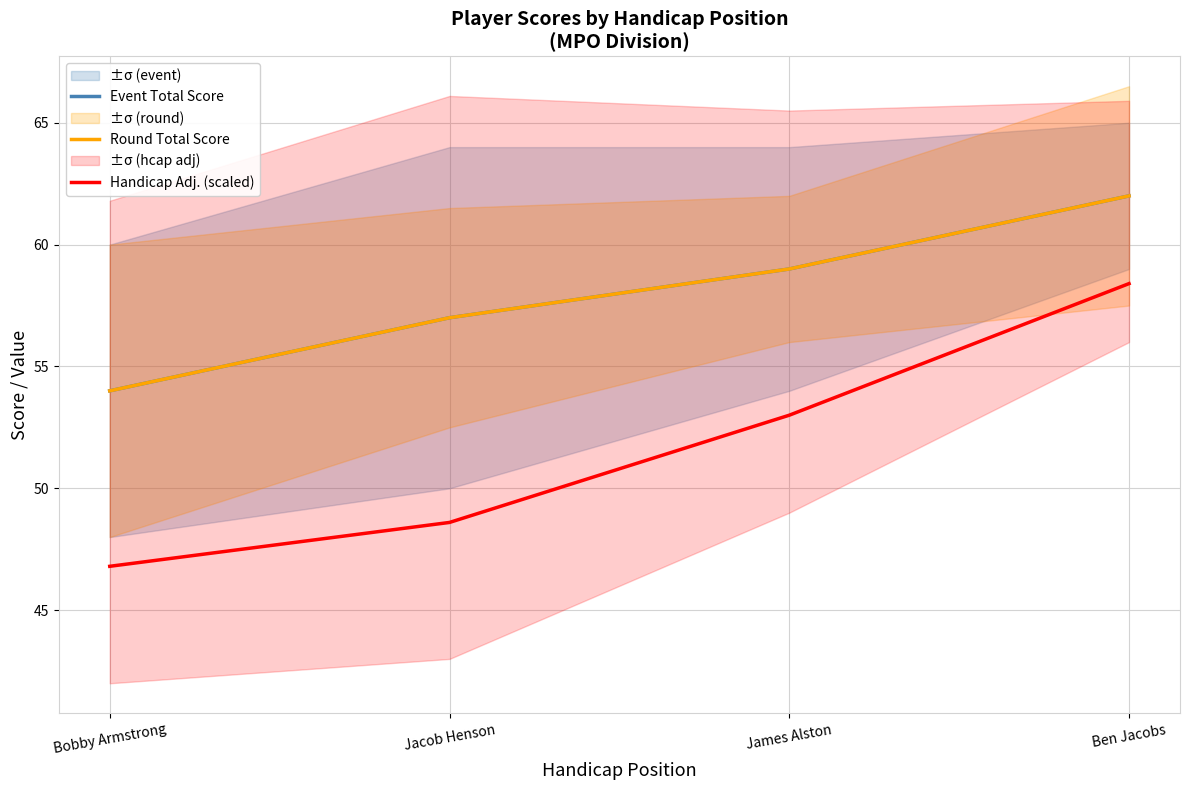

At which label does Round Total Score reach its minimum?

Bobby Armstrong